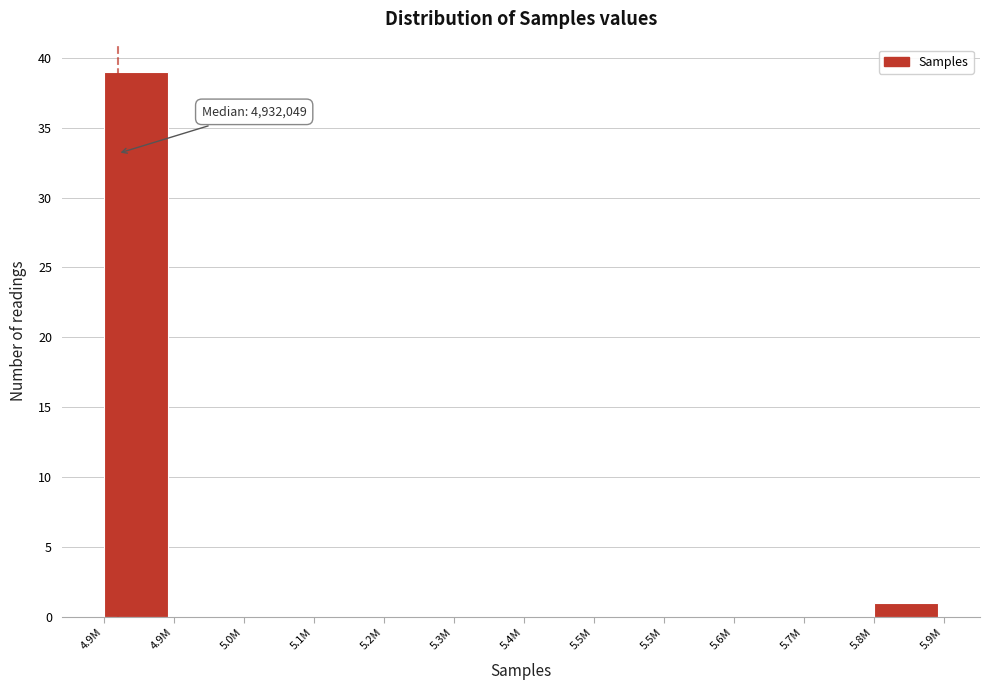

How many distinct data groups are displayed?

1